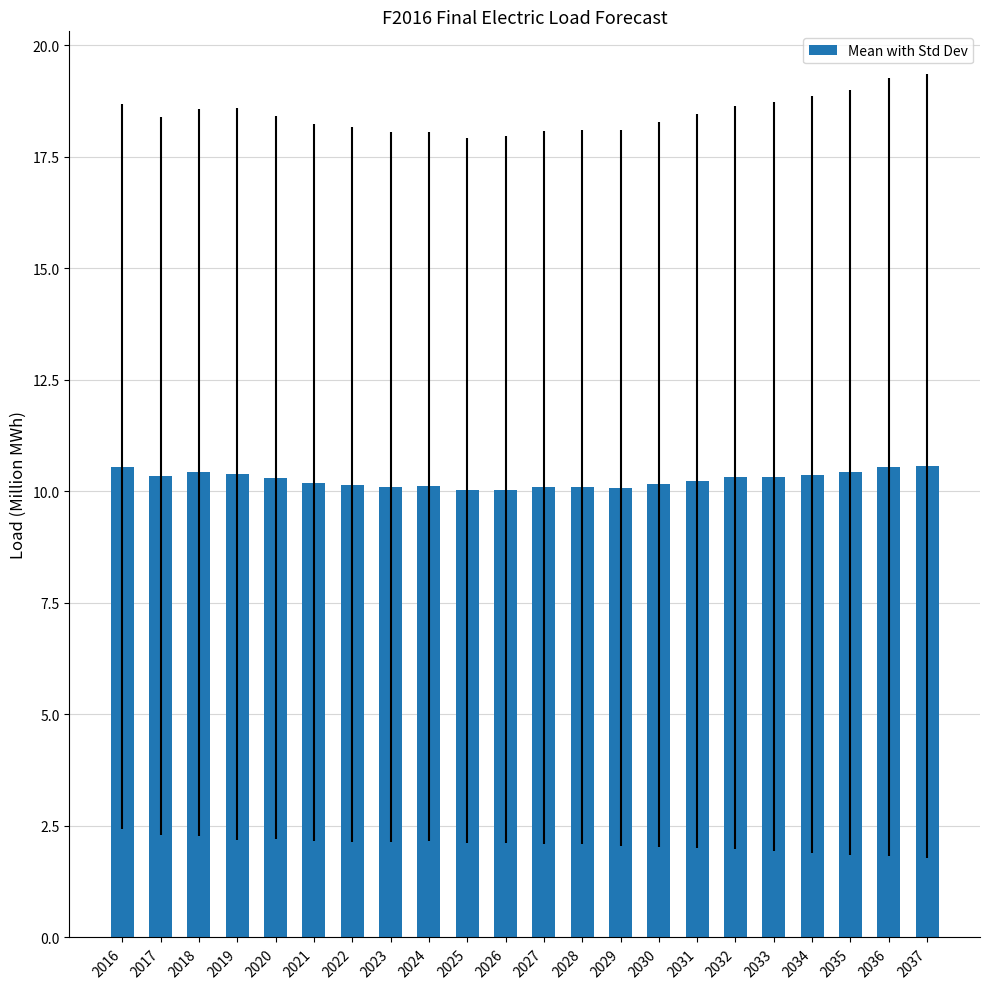

What is the ratio of the value at 2028 to the value at 2037?

1.0